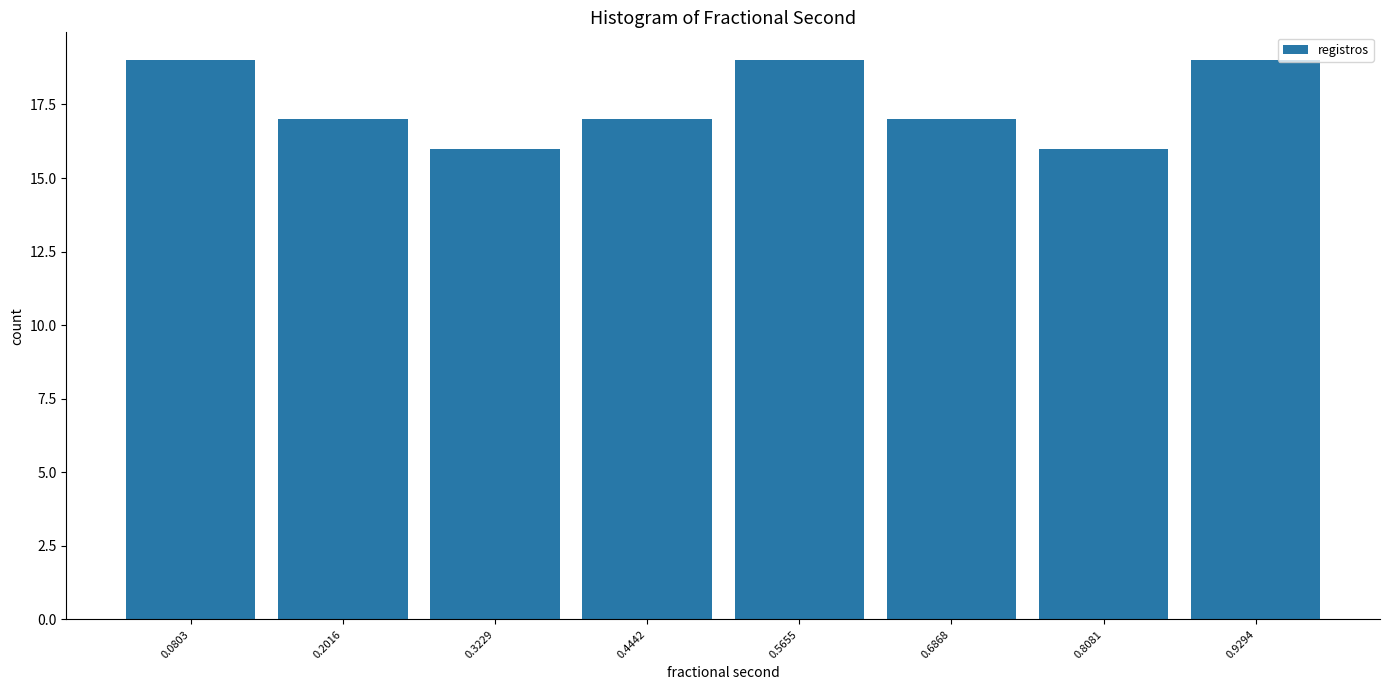

What is the height of the bar covering 0.02 to 0.14 on the x-axis? Neither the bar edges nor the heights are printed on the chart, so give them approximately, as read against the axes.

19